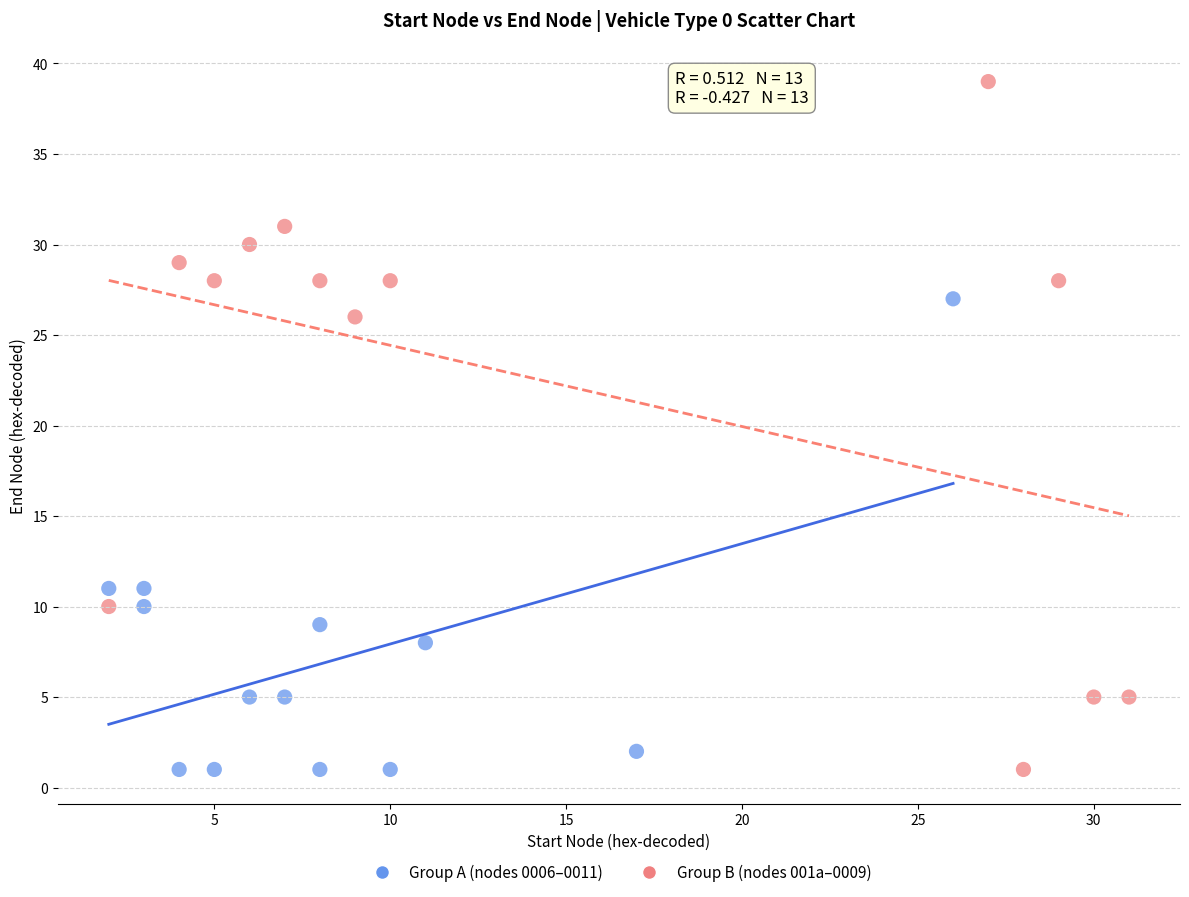

Which series contains the highest Y value?

Group B (nodes 001a–0009)